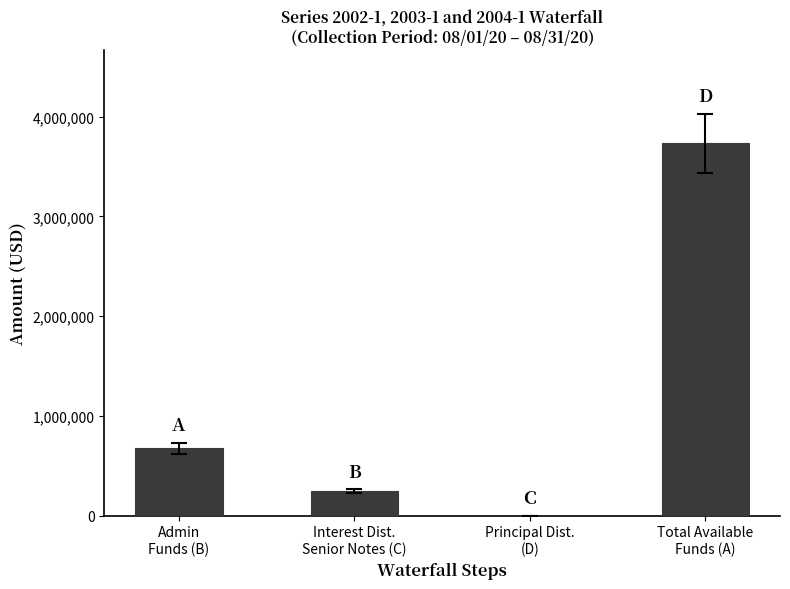

What is the ratio of the value at Interest Dist.
Senior Notes (C) to the value at Total Available
Funds (A)?

0.1